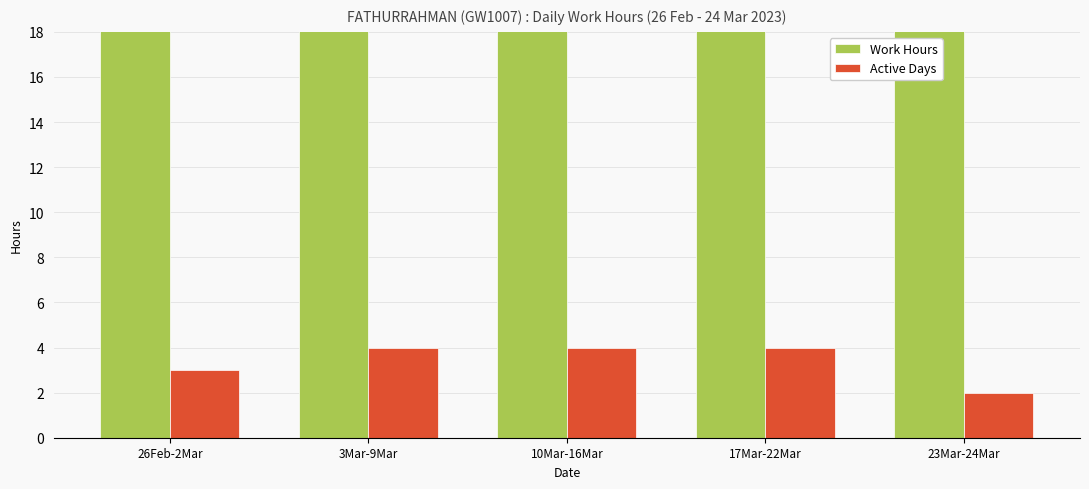

What are all the series names shown in the legend?

Work Hours, Active Days